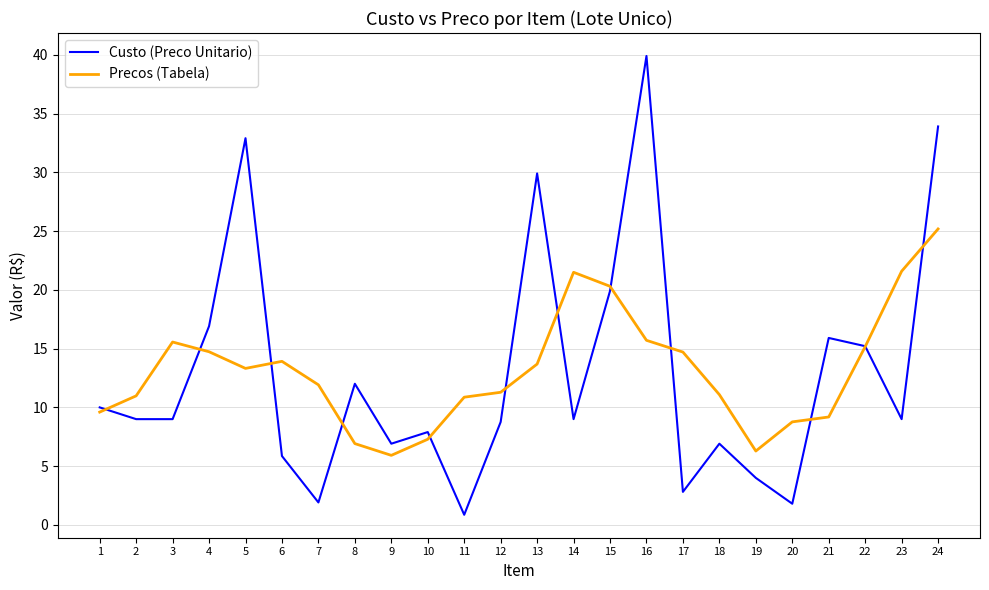

List the series in order of their peak value, lowest first.

Precos (Tabela), Custo (Preco Unitario)